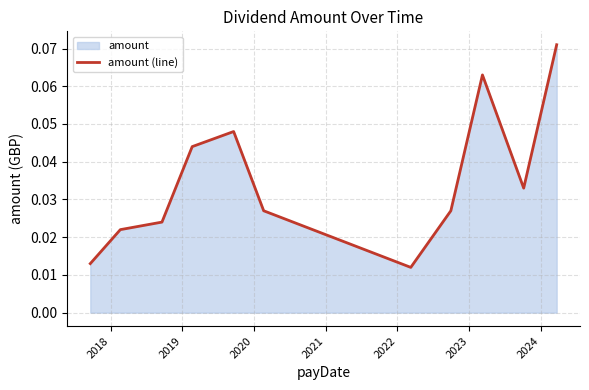

The value at 2019 is 0.0. True or false?

True